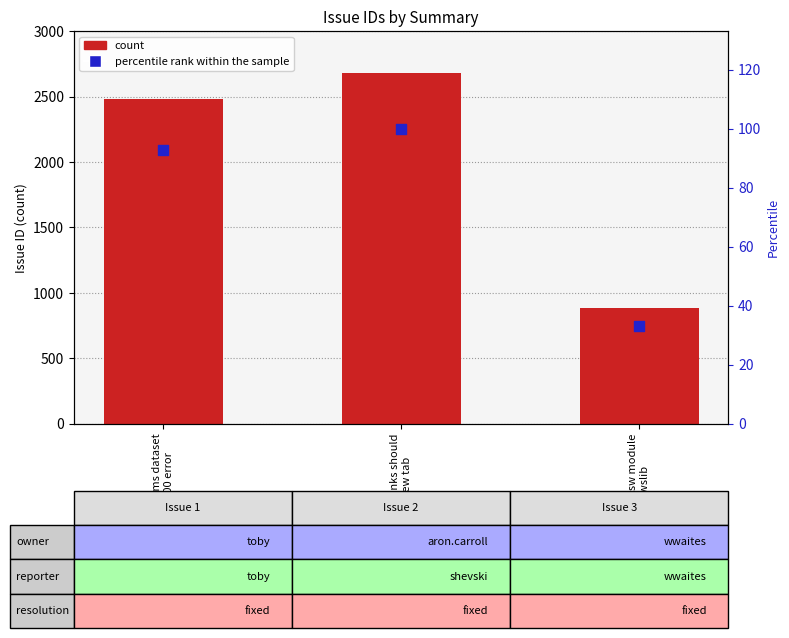

What is the total value across all series at reimplement csw module
to use owslib?

918.1